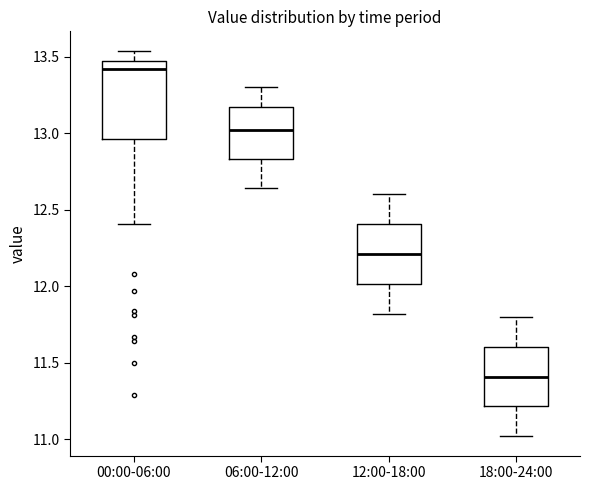

Reading left to right, read every box against the y-axis: the position of its median line, the range the box covers, and the ends of its whiskers. The values are not printed on the chart, so give them approximately, as read against the axis.

00:00-06:00: median 13.40, box 12.95 to 13.45, whiskers 12.40 to 13.55
06:00-12:00: median 13.00, box 12.85 to 13.15, whiskers 12.65 to 13.30
12:00-18:00: median 12.20, box 12.00 to 12.40, whiskers 11.80 to 12.60
18:00-24:00: median 11.40, box 11.20 to 11.60, whiskers 11.00 to 11.80